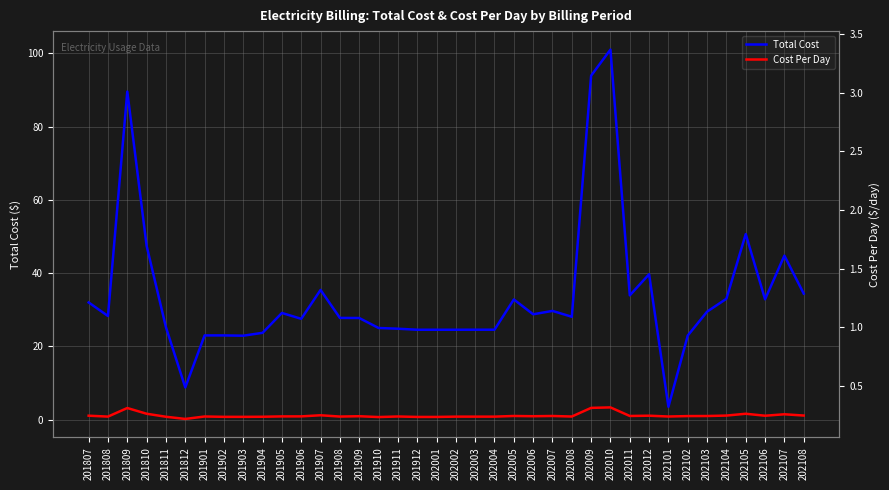

What is the value of the Cost Per Day point at the 17th from the left?

0.9